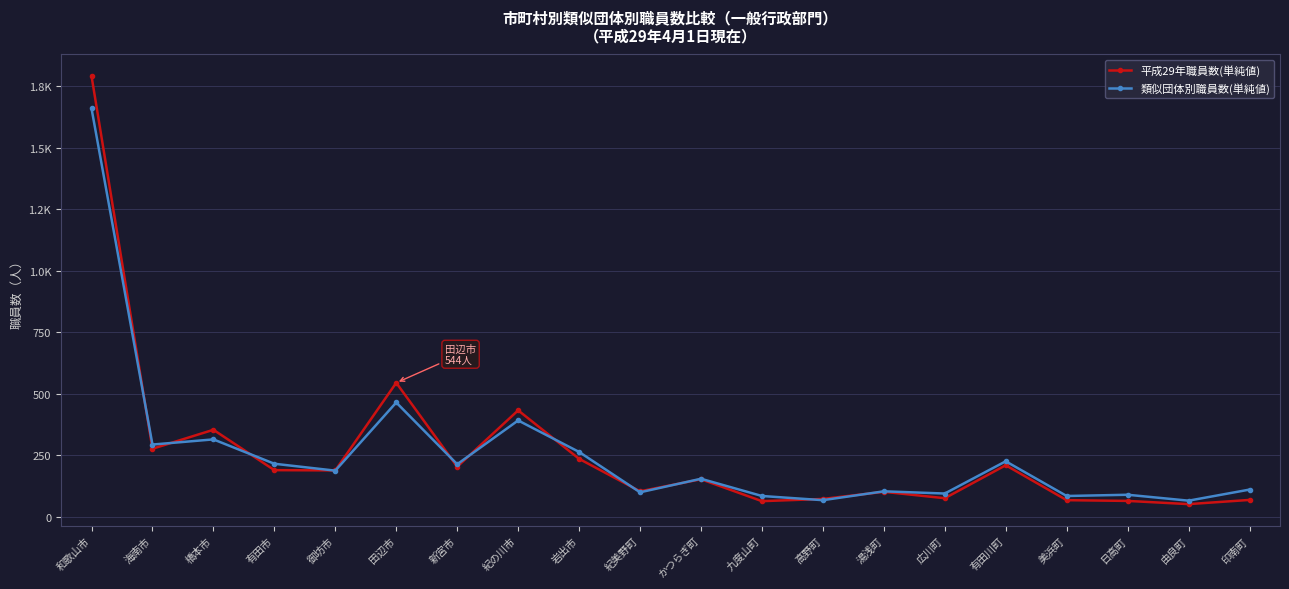

Reading left to right, transcribe all the data shown in this chart.

平成29年職員数(単純値): 和歌山市=1791	海南市=276	橋本市=353	有田市=189	御坊市=188	田辺市=544	新宮市=203	紀の川市=432	岩出市=235	紀美野町=103	かつらぎ町=152	九度山町=63	高野町=72	湯浅町=101	広川町=75	有田川町=209	美浜町=67	日高町=64	由良町=51	印南町=68
類似団体別職員数(単純値): 和歌山市=1659	海南市=293	橋本市=314	有田市=215	御坊市=187	田辺市=464	新宮市=213	紀の川市=391	岩出市=263	紀美野町=99	かつらぎ町=154	九度山町=84	高野町=67	湯浅町=103	広川町=94	有田川町=225	美浜町=84	日高町=89	由良町=65	印南町=110